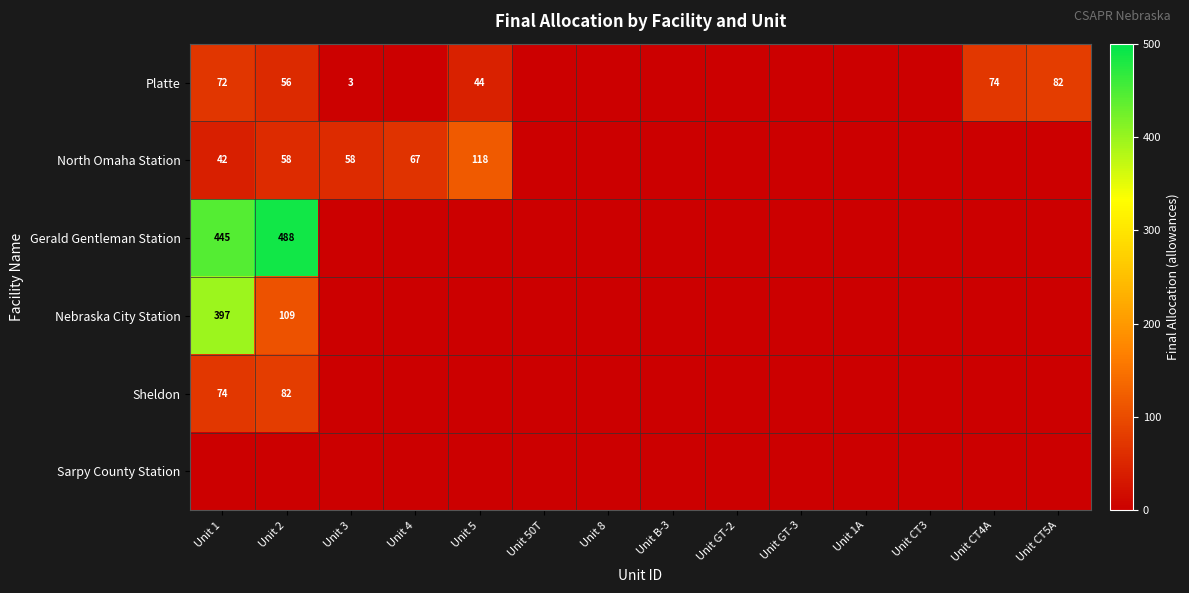

Is it true that Platte equals 74 at Unit CT4A?

True